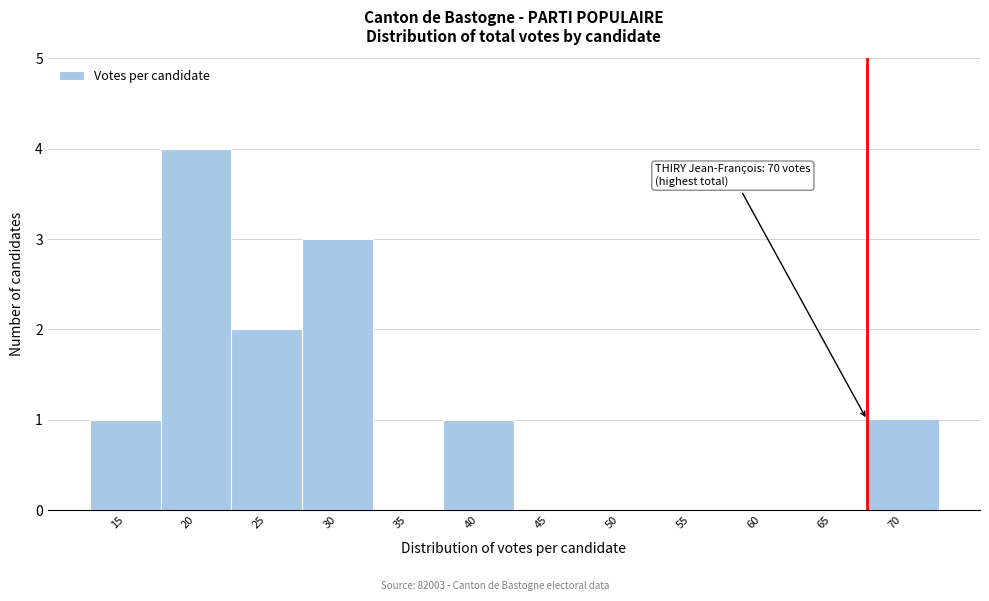

Reading right to left, what are all the values shown in this chart?

70=1	65=0	60=0	55=0	50=0	45=0	40=1	35=0	30=3	25=2	20=4	15=1